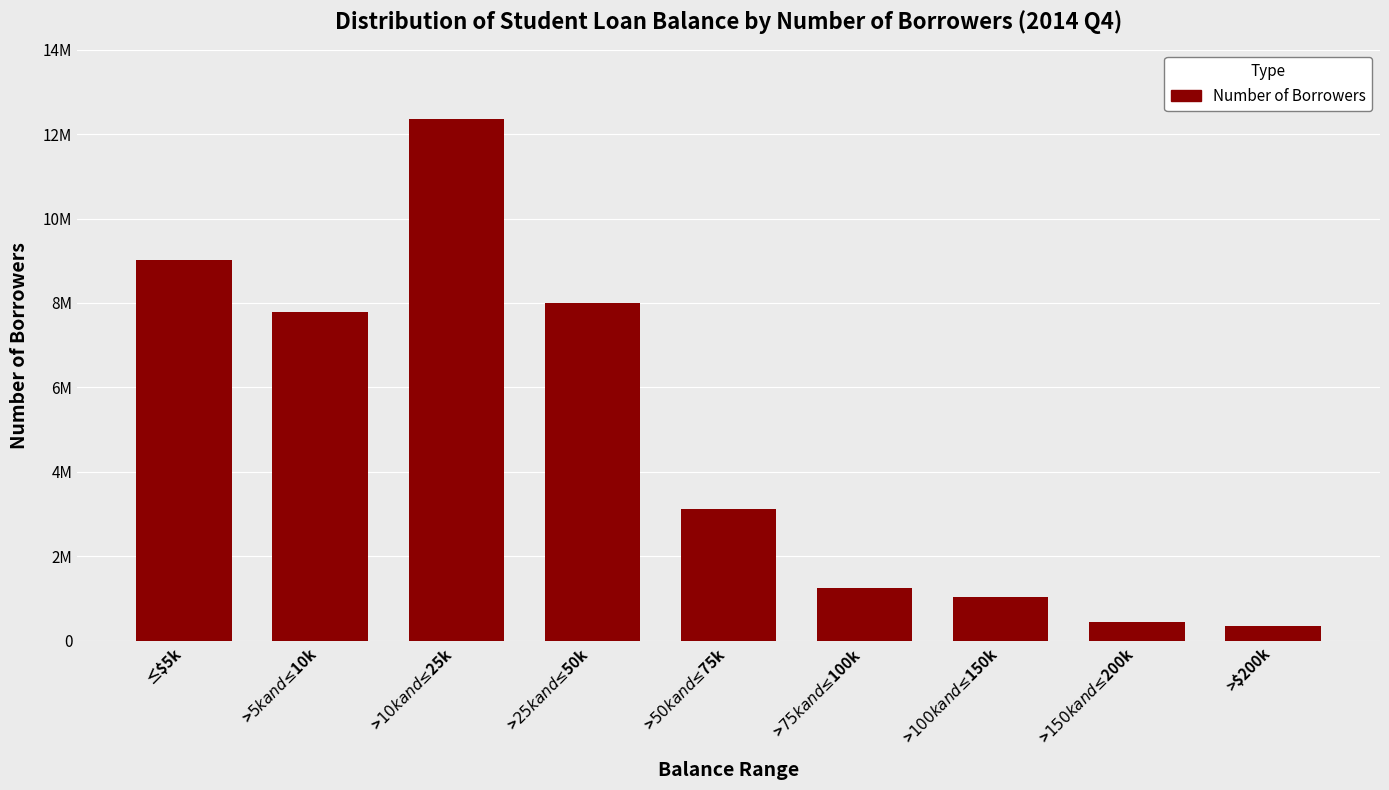

Are the bars horizontal?

No